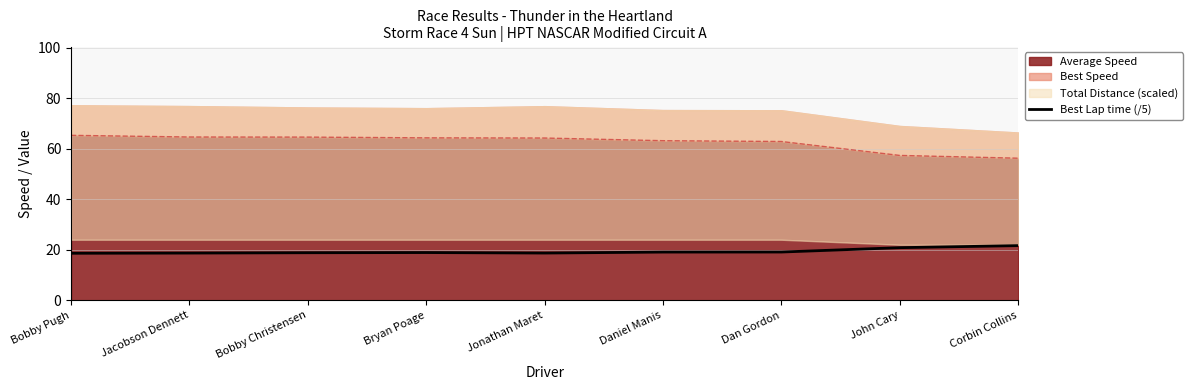

Does the chart have visible grid lines?

Yes